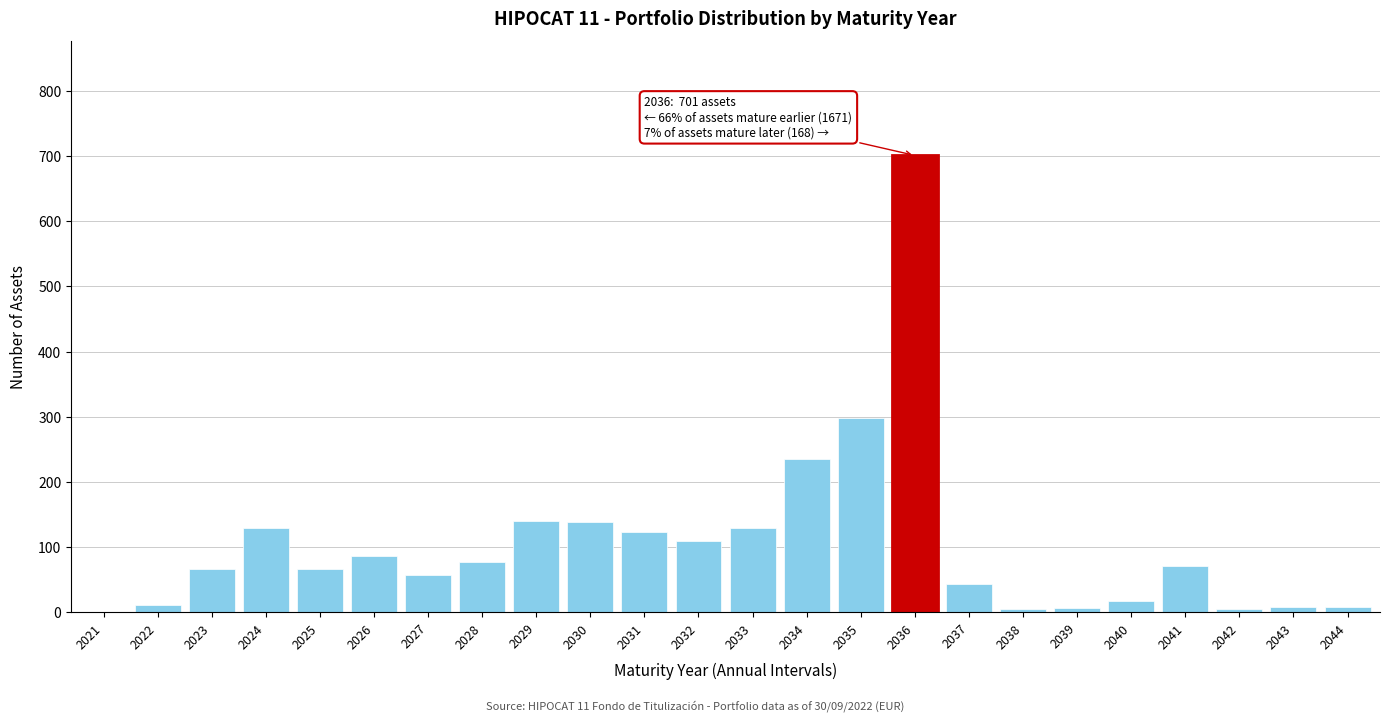

True or false: the data shows 9 at 2044.

True